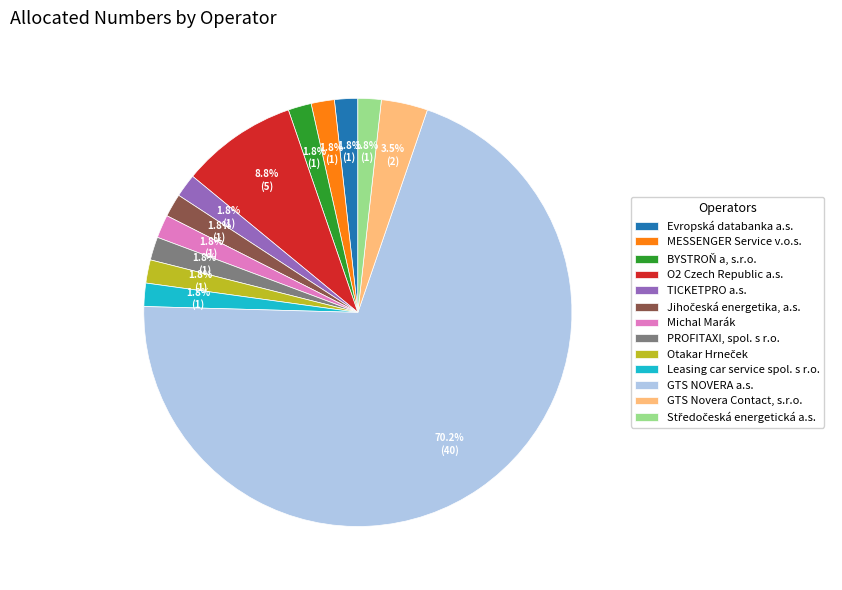

Which slice is the largest?

GTS NOVERA a.s.